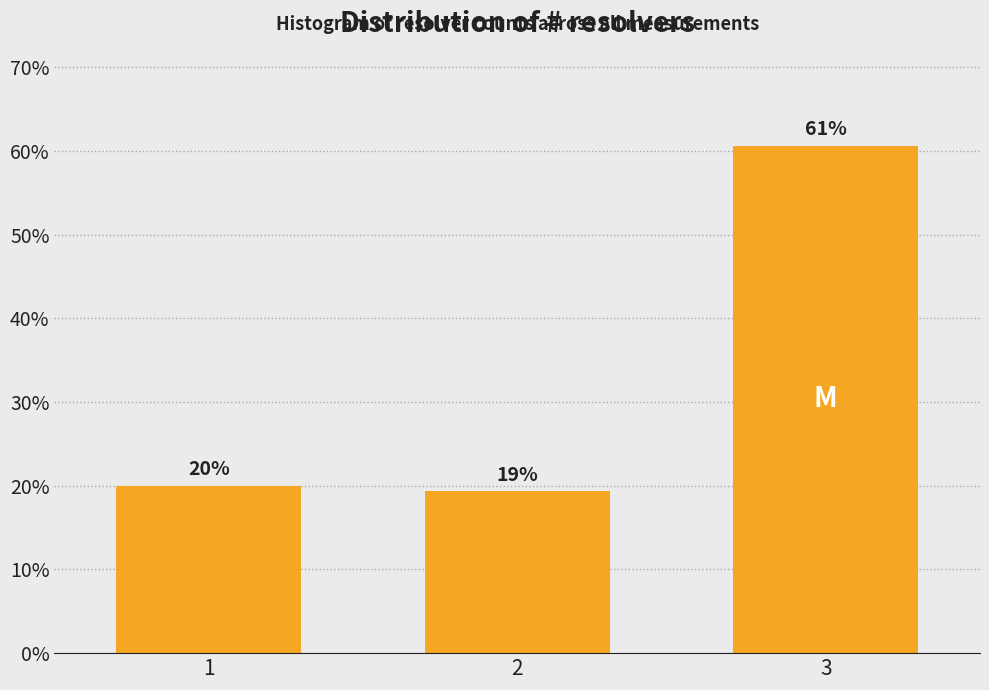

Are the bars horizontal?

No